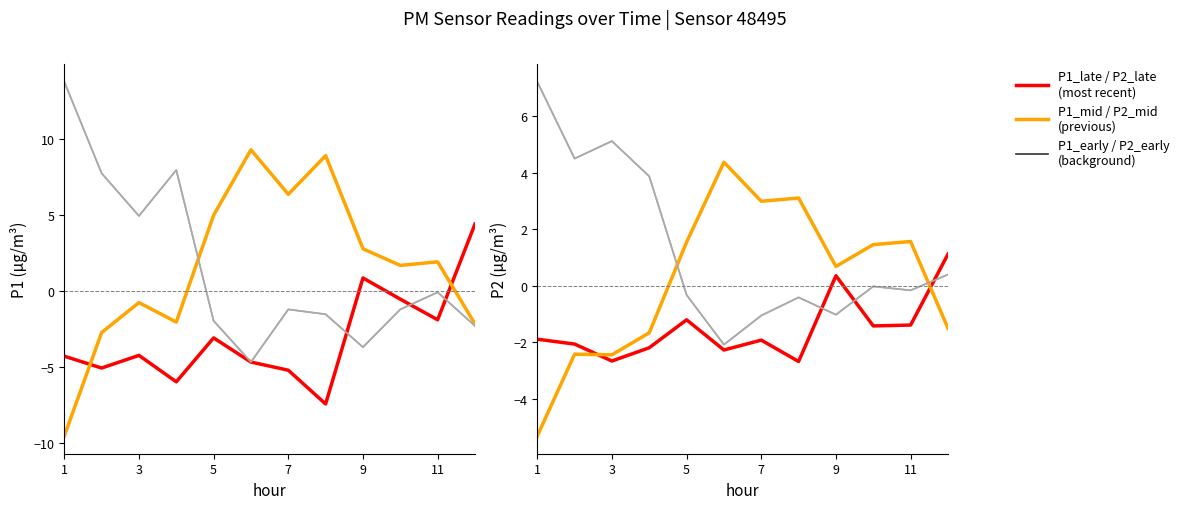

Reading right to left, transcribe all the data shown in this chart.

P1_late (recent): 4.4	-1.9	-0.5	0.9	-7.4	-5.2	-4.7	-3.1	-6.0	-4.2	-5.0	-4.3
P1_mid (previous): -2.1	1.9	1.7	2.8	8.9	6.4	9.3	5.0	-2.0	-0.7	-2.7	-9.5
P1_early (background): -2.3	-0.1	-1.2	-3.7	-1.5	-1.2	-4.7	-1.9	8.0	5.0	7.8	13.8
P2_late (recent): 1.1	-1.4	-1.4	0.4	-2.7	-1.9	-2.3	-1.2	-2.2	-2.7	-2.1	-1.9
P2_mid (previous): -1.5	1.6	1.5	0.7	3.1	3.0	4.4	1.5	-1.7	-2.4	-2.4	-5.3
P2_early (background): 0.4	-0.2	-0.0	-1.0	-0.4	-1.1	-2.1	-0.3	3.9	5.1	4.5	7.2